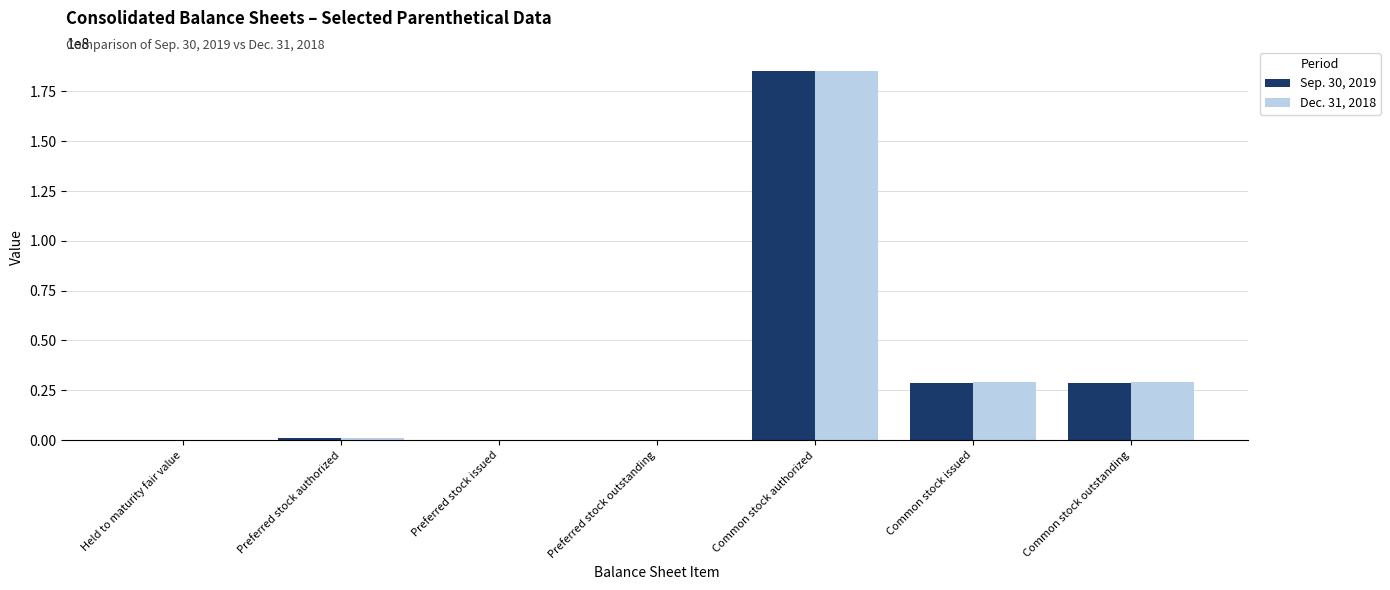

Which series changed the most between Common stock authorized and Common stock issued?

Sep. 30, 2019